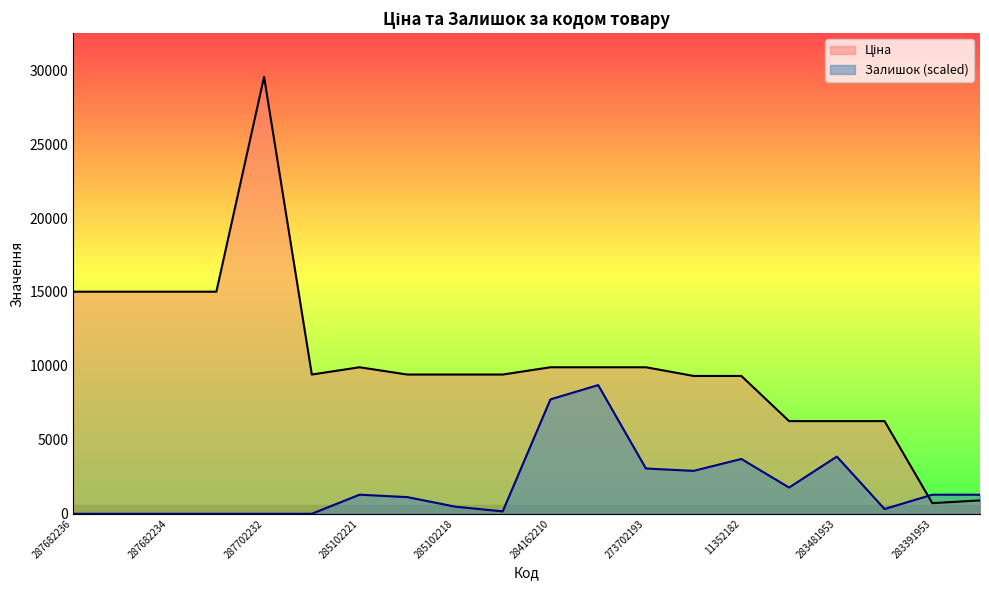

How many interior local valleys does the Залишок series have?

4